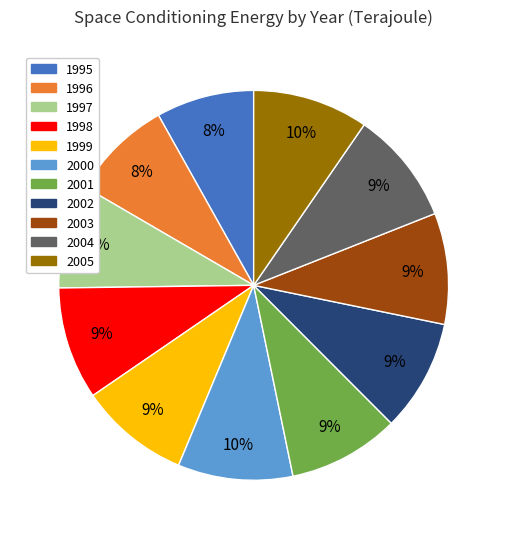

Approximately how many times larger is the value at 2001 compared to 1996?

1.1